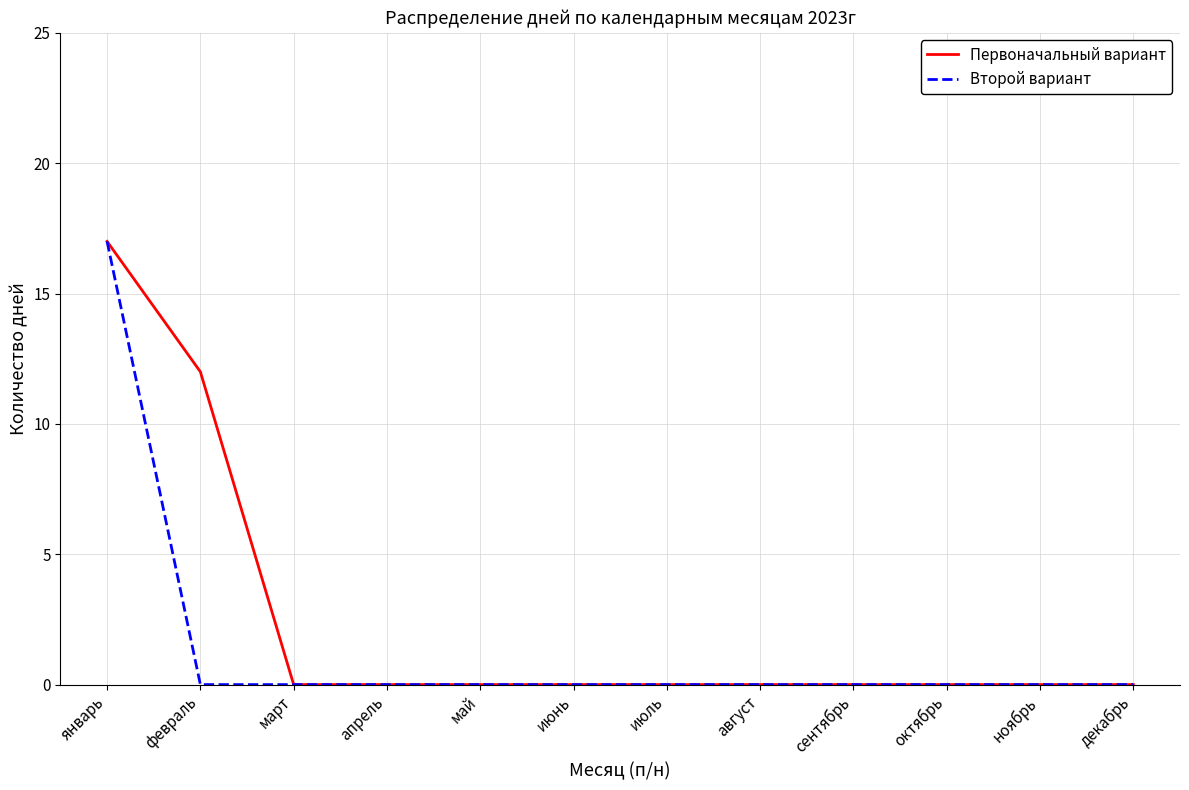

Is it true that Первоначальный вариант equals 0 at май?

True